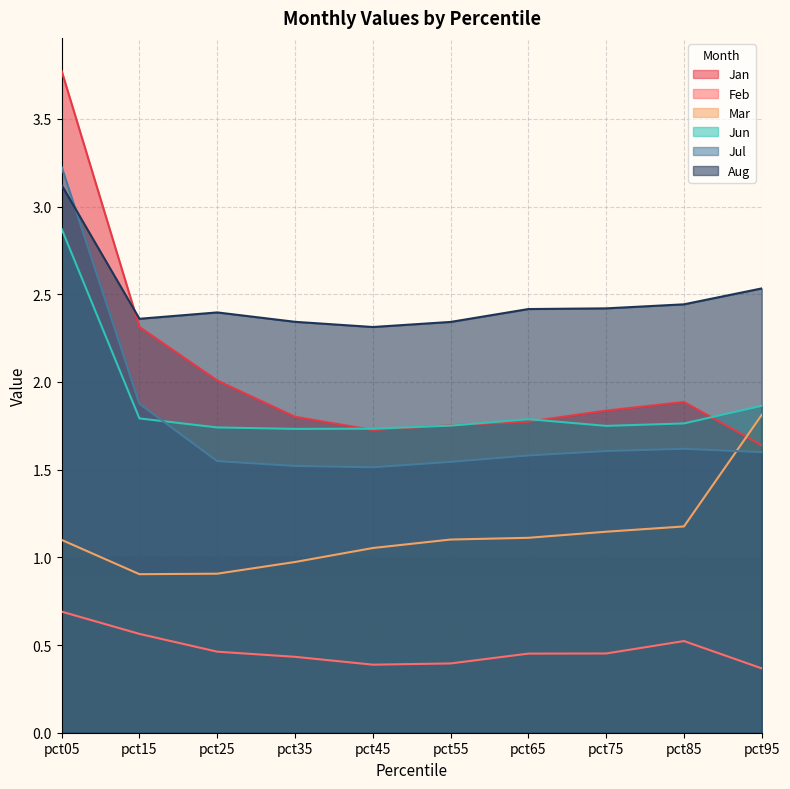

Is it true that Jul equals 3.2 at pct05?

True